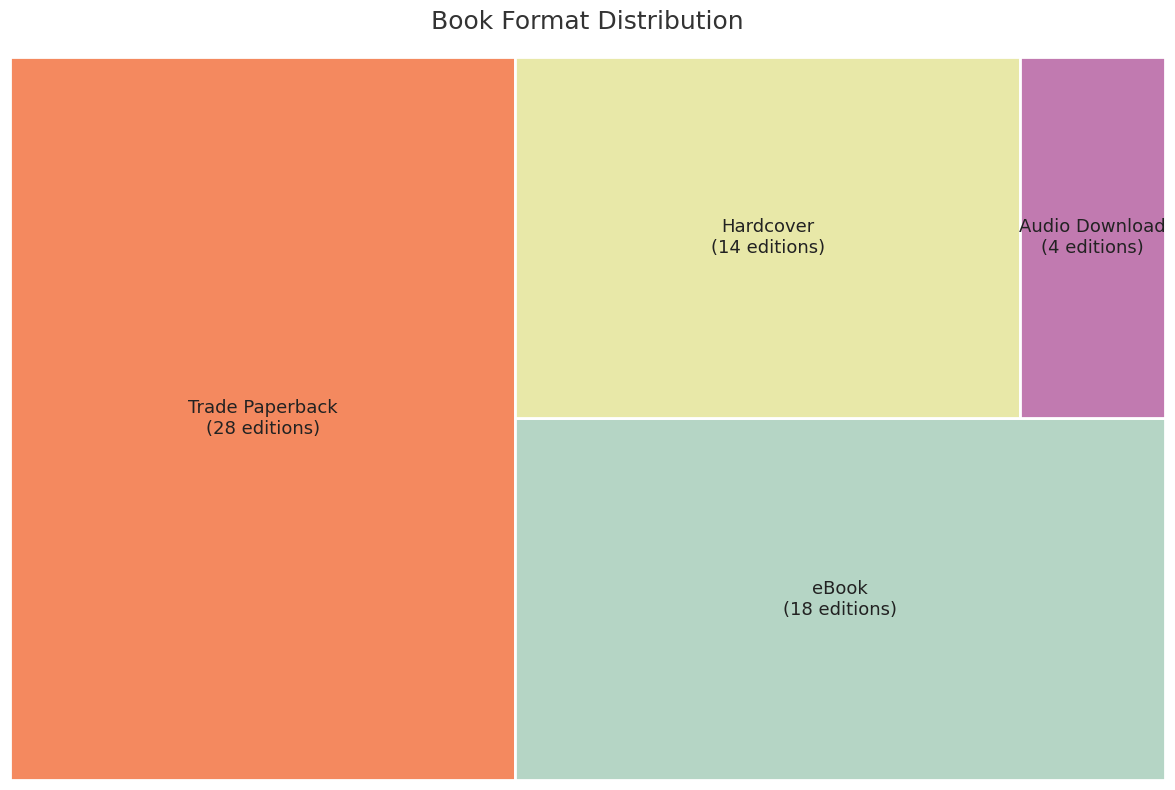

To the nearest percent, what portion does Audio Download represent?

6%